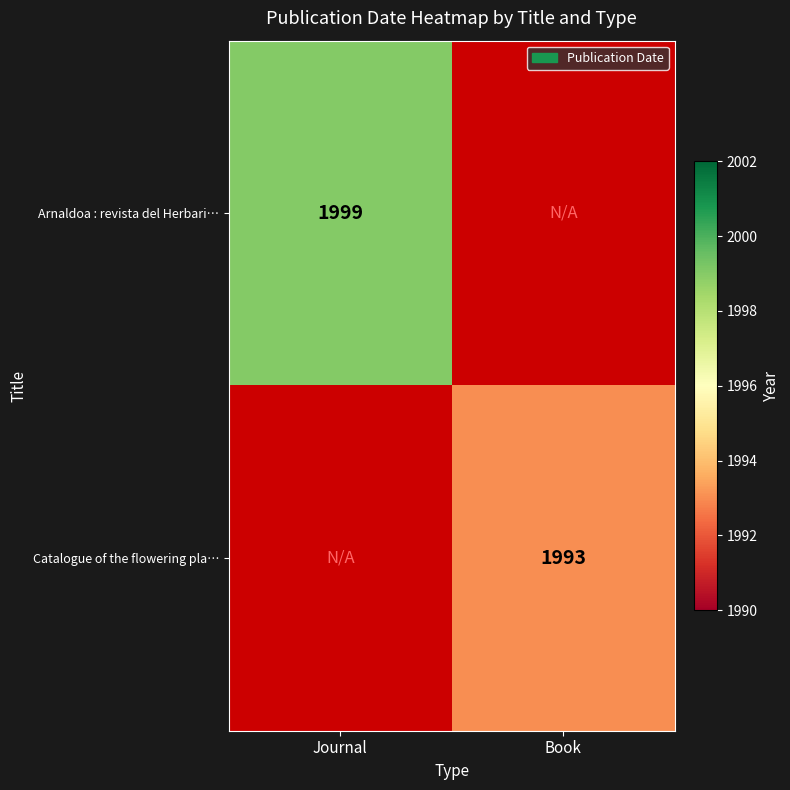

The Catalogue of the flowering pla… series shows 1993 at Book. True or false?

True